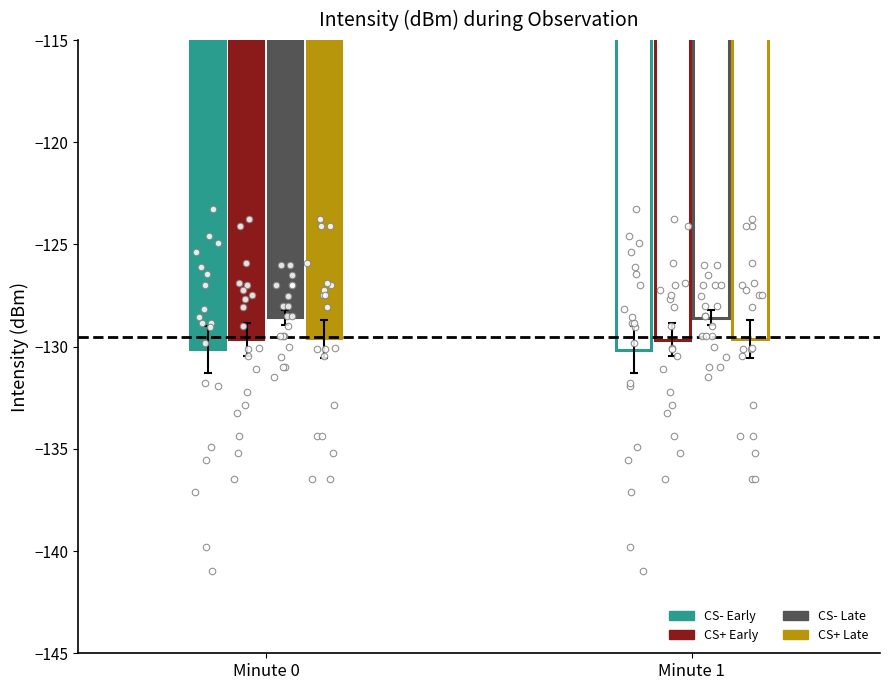

Which series contains the lowest Y value?

CS- Early